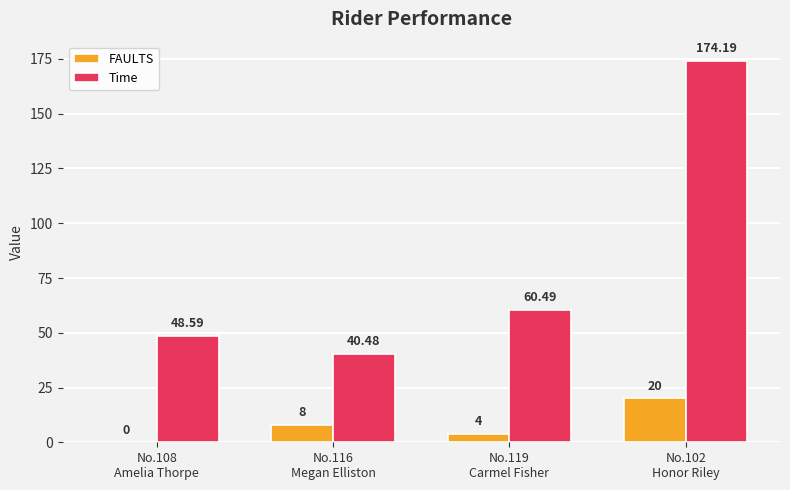

What is the difference between the Time values at No.116
Megan Elliston and No.102
Honor Riley?

133.7